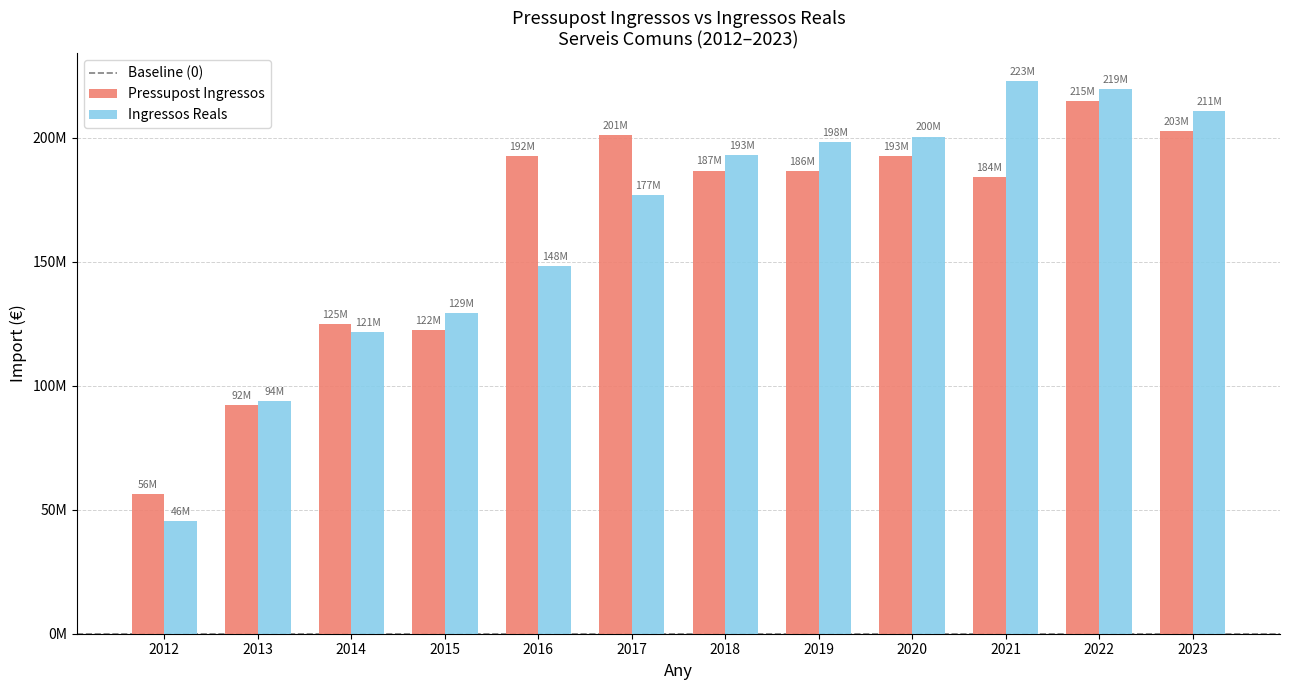

The Pressupost Ingressos series shows 214788570.0 at 2022. True or false?

True